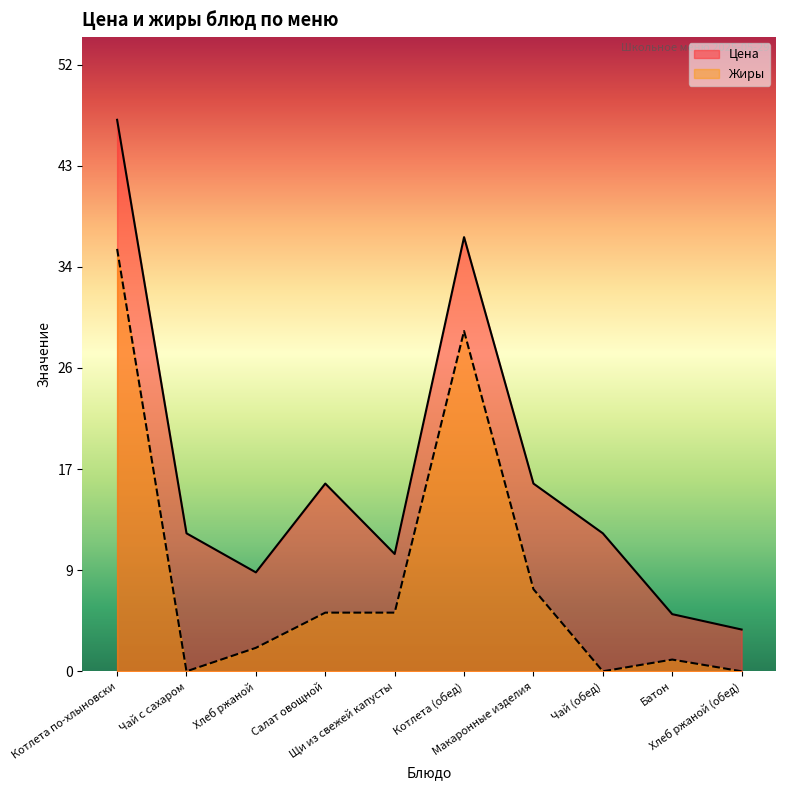

The Цена series shows 2.3 at Щи из свежей капусты. True or false?

False